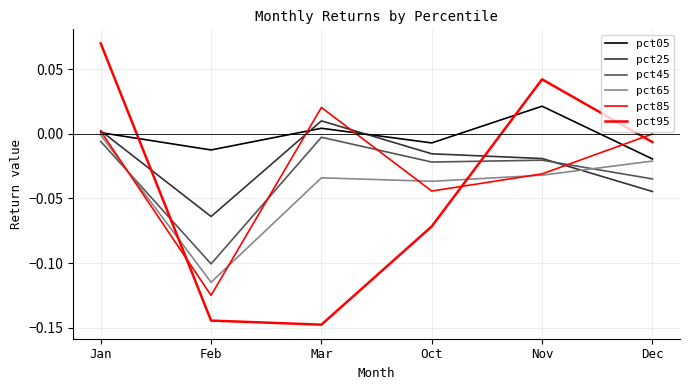

How many times do pct65 and pct85 cross each other?

4